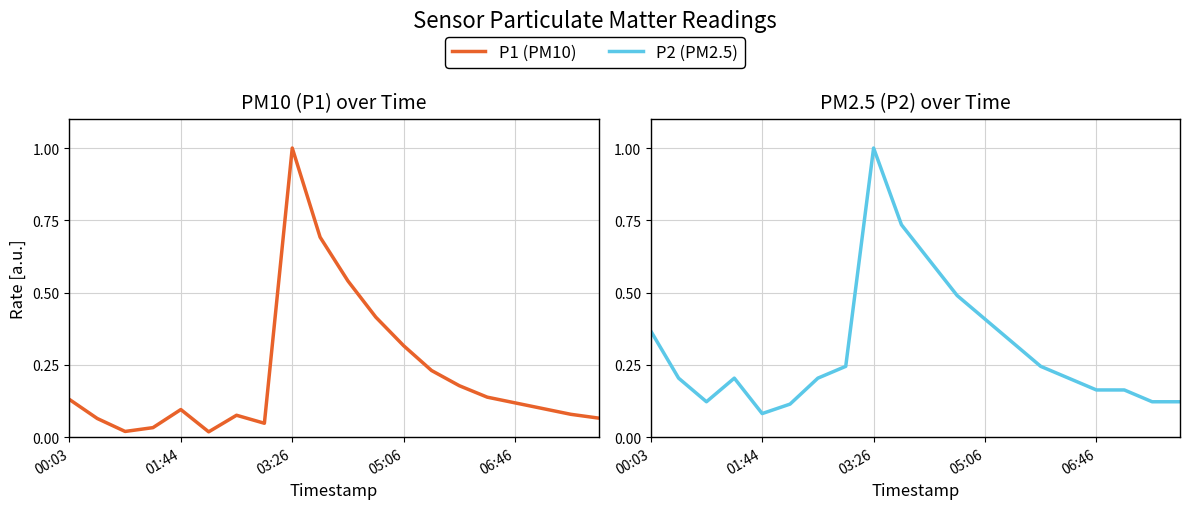

How many intersections are there between P2 (PM2.5) and P1 (PM10)?

2